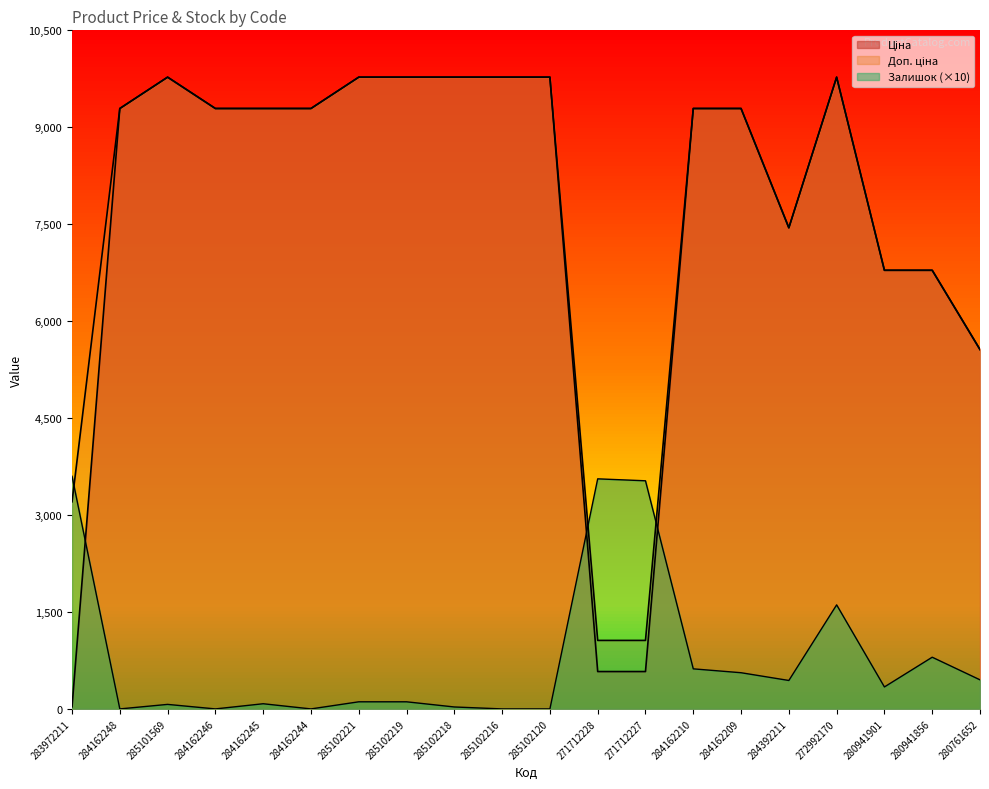

Read the Ціна value at 285102120.

9775.5